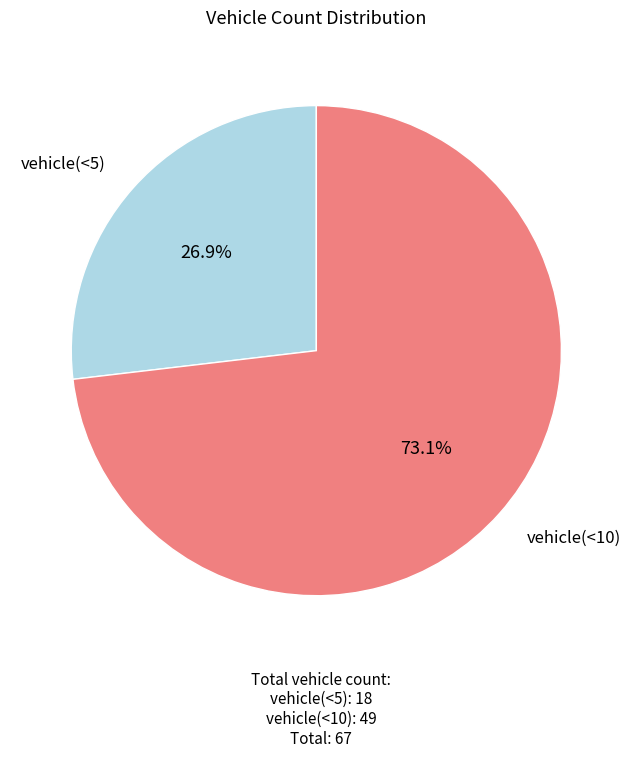

How many segments does this pie chart have?

2